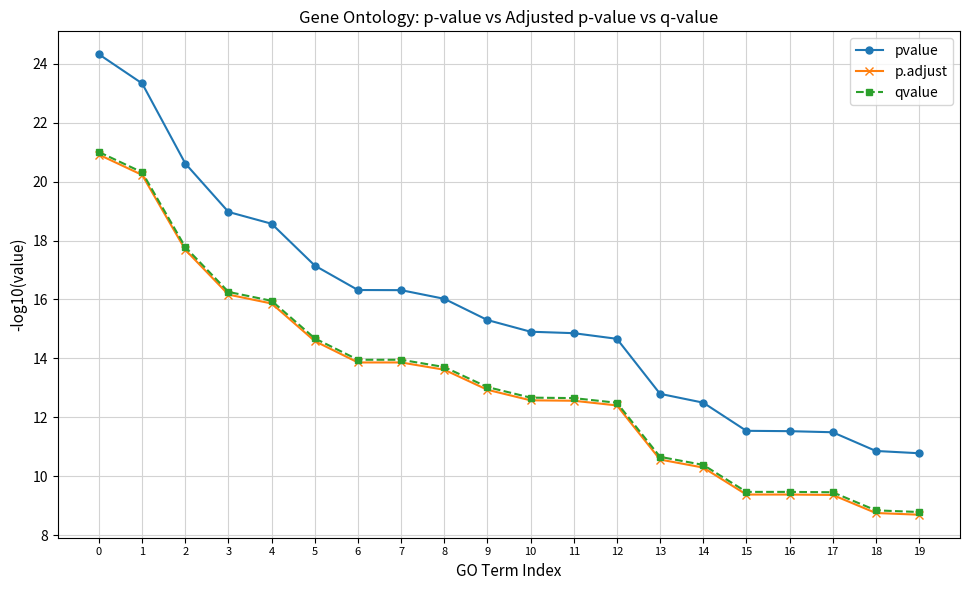

The value of pvalue at 0 is 24.3. True or false?

True